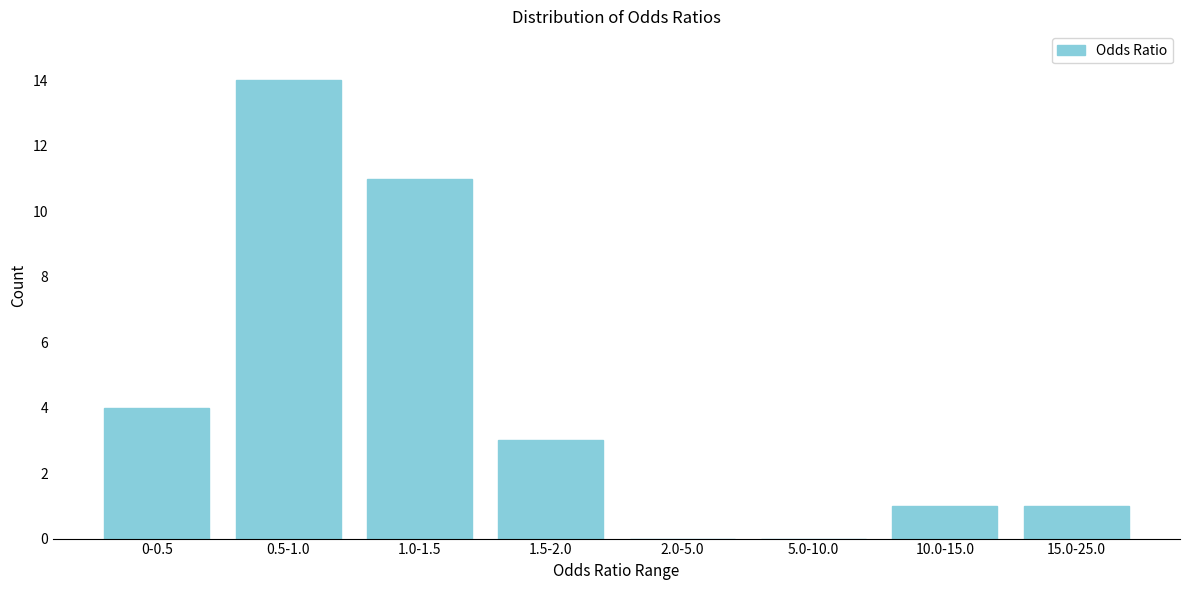

Reading left to right, transcribe all the data shown in this chart.

0-0.5=4	0.5-1.0=14	1.0-1.5=11	1.5-2.0=3	2.0-5.0=0	5.0-10.0=0	10.0-15.0=1	15.0-25.0=1